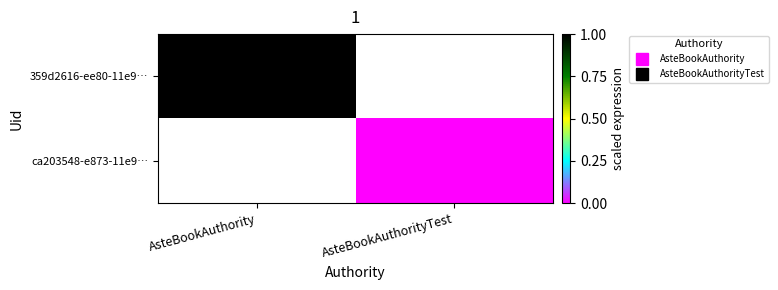

List the labels in order of 359d2616-ee80-11e9… value, largest first.

AsteBookAuthority, AsteBookAuthorityTest